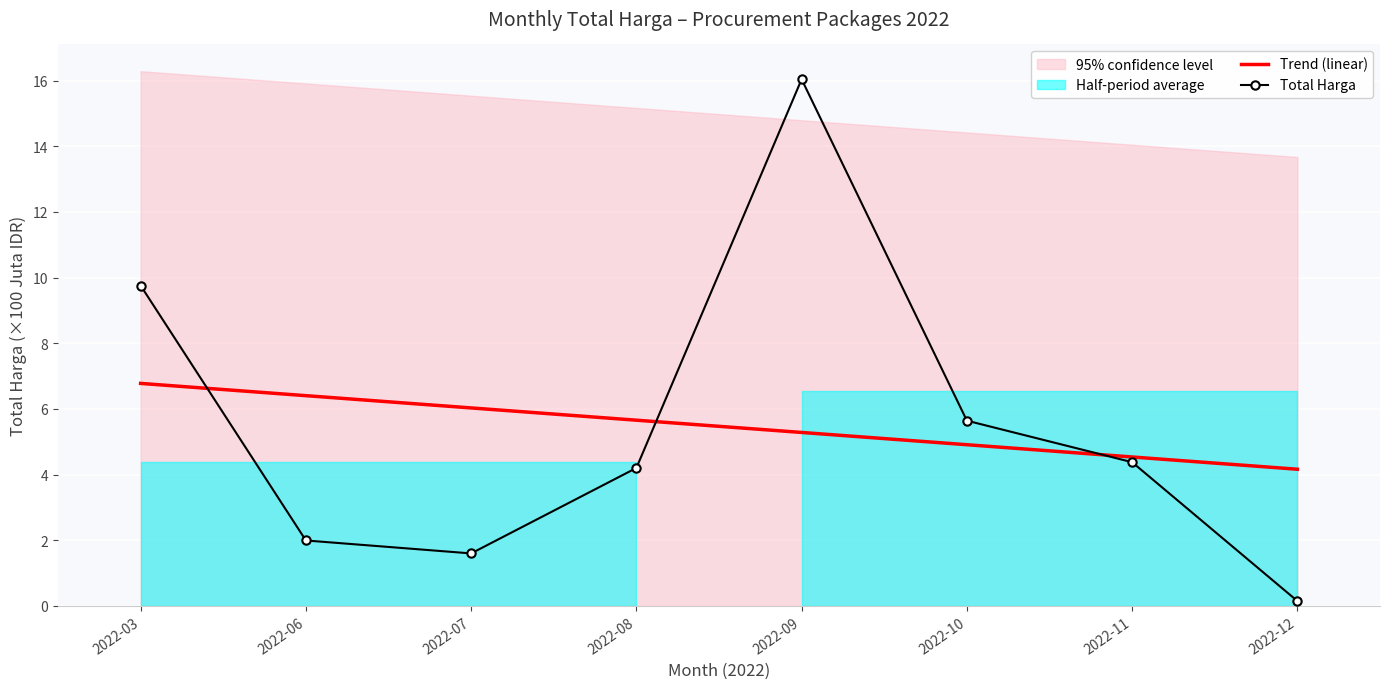

Where is Trend (linear) nearest to the value 5?

2022-10